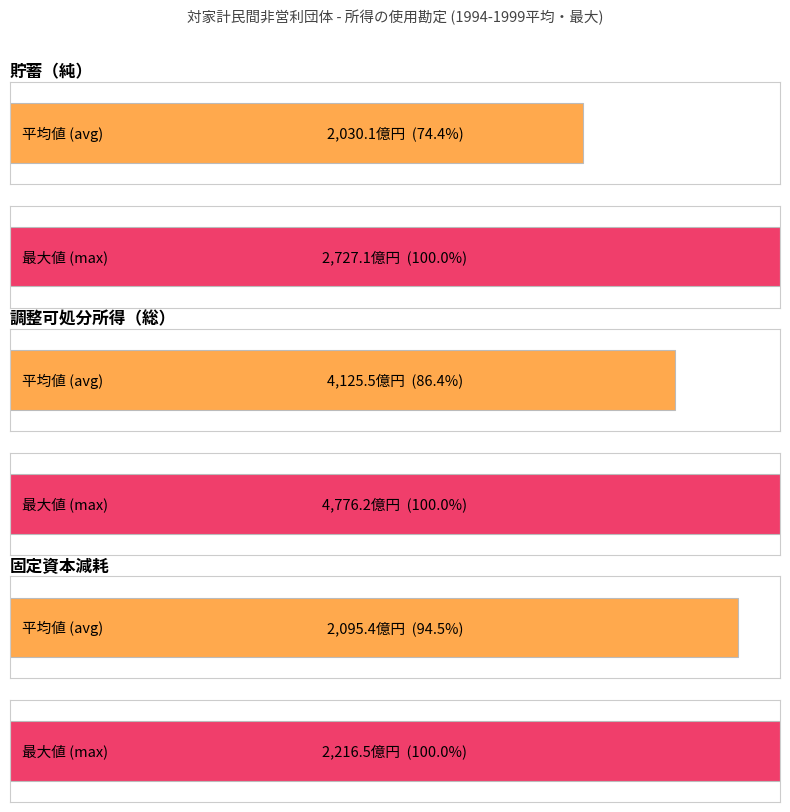

Is the value of 固定資本減耗 at 1998 greater than the value of 調整可処分所得（総） at 1999?

No